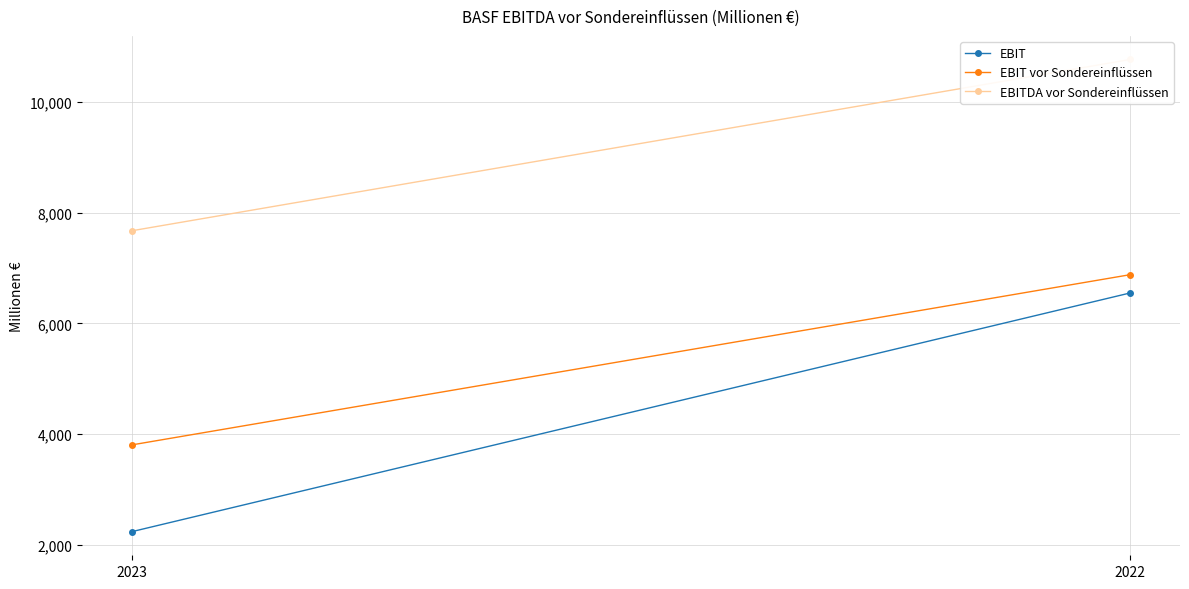

What are all the series names shown in the legend?

EBIT, EBIT vor Sondereinflüssen, EBITDA vor Sondereinflüssen